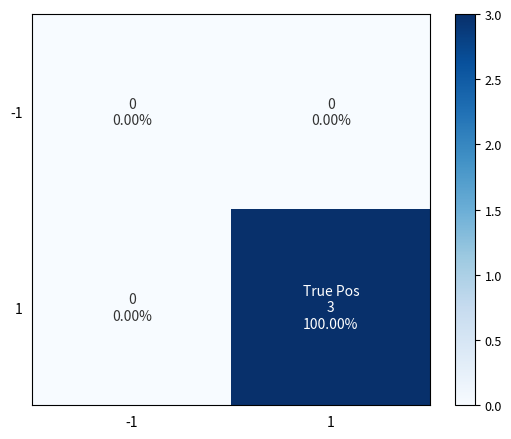

Rank the series by their maximum value, from highest to lowest.

1, -1